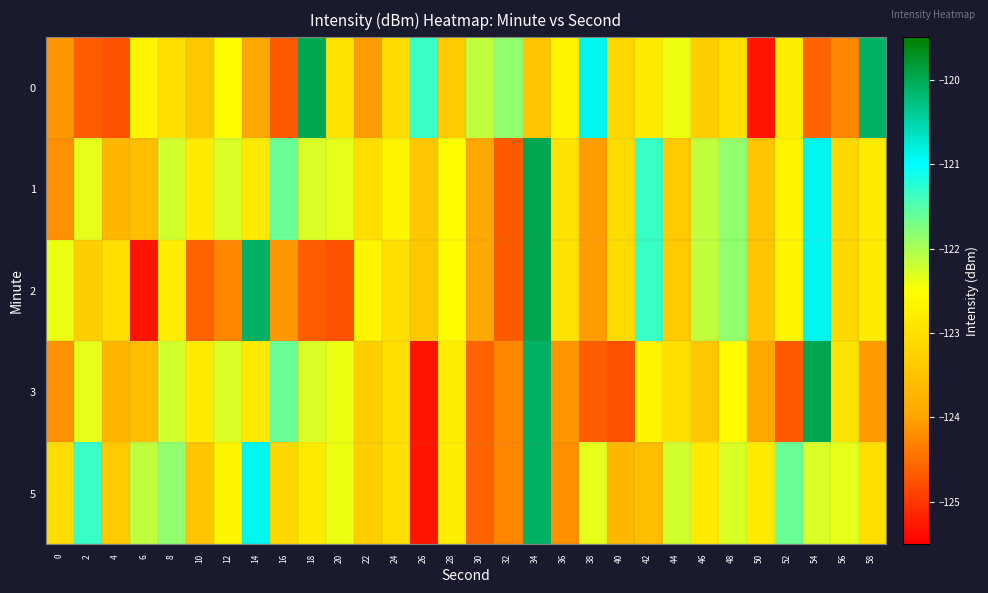

What is the total value across all series at 34?

-603.6